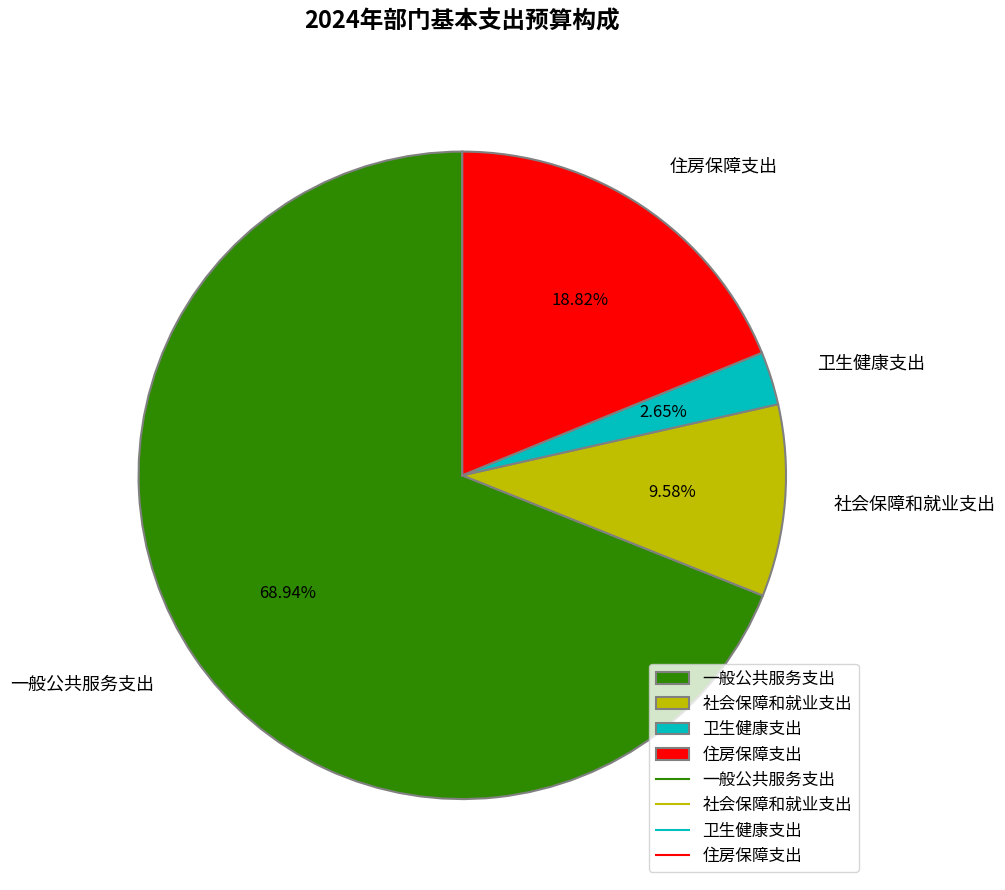

To the nearest percent, what portion does 社会保障和就业支出 represent?

10%